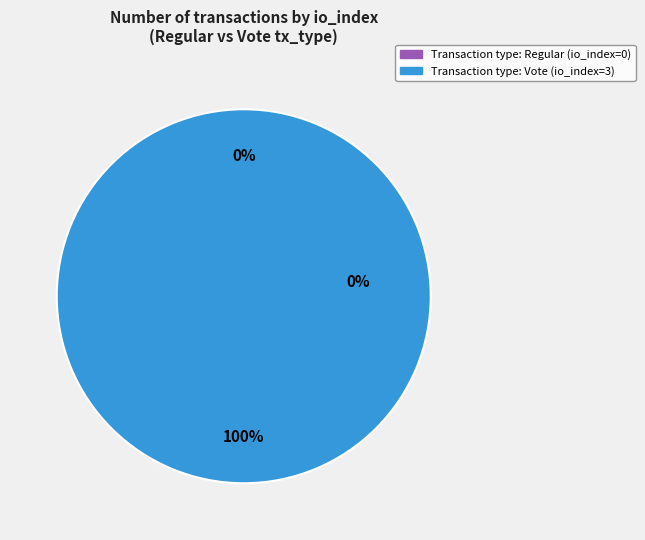

Is it true that direction=1, io_index=3 is 100% of the pie?

True